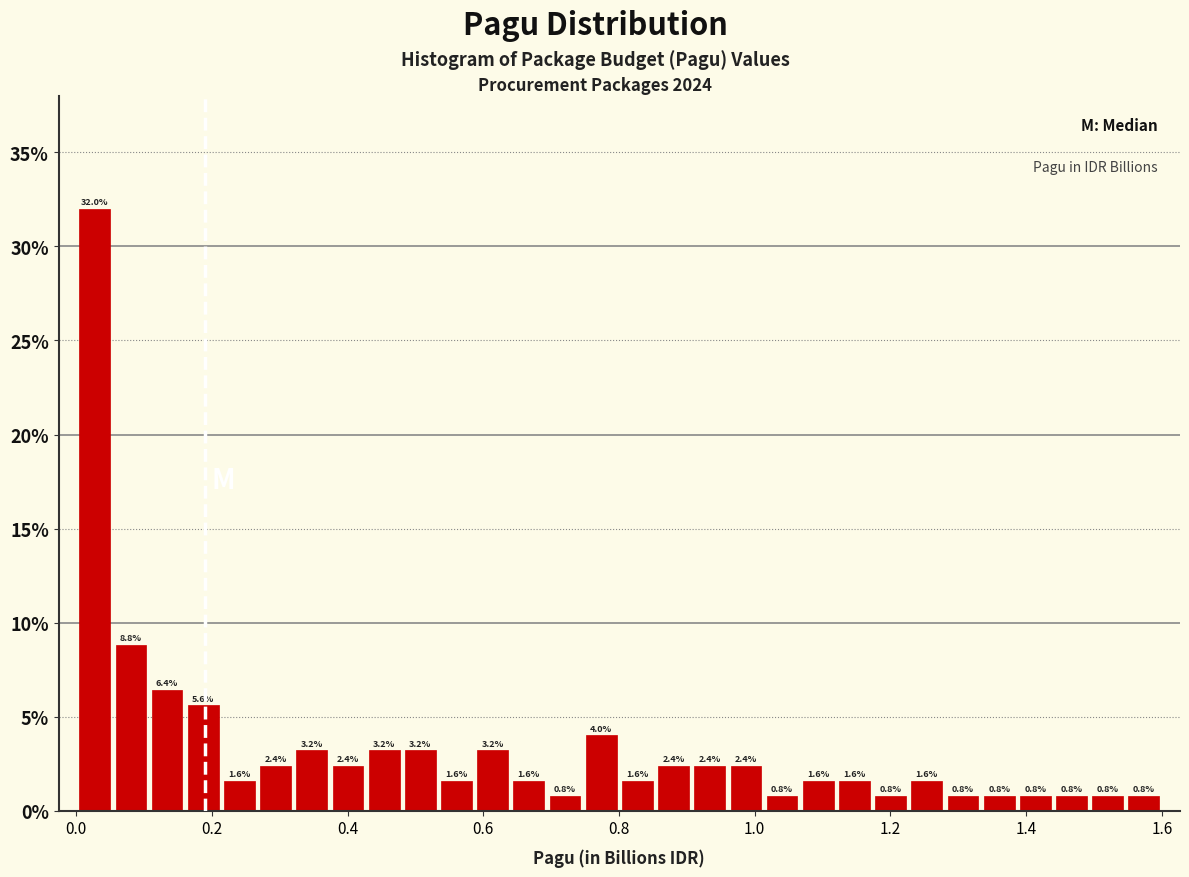

Around what value on the x-axis is the tallest bar? Give the approximate position of its centre, as read against the axis.

0.02